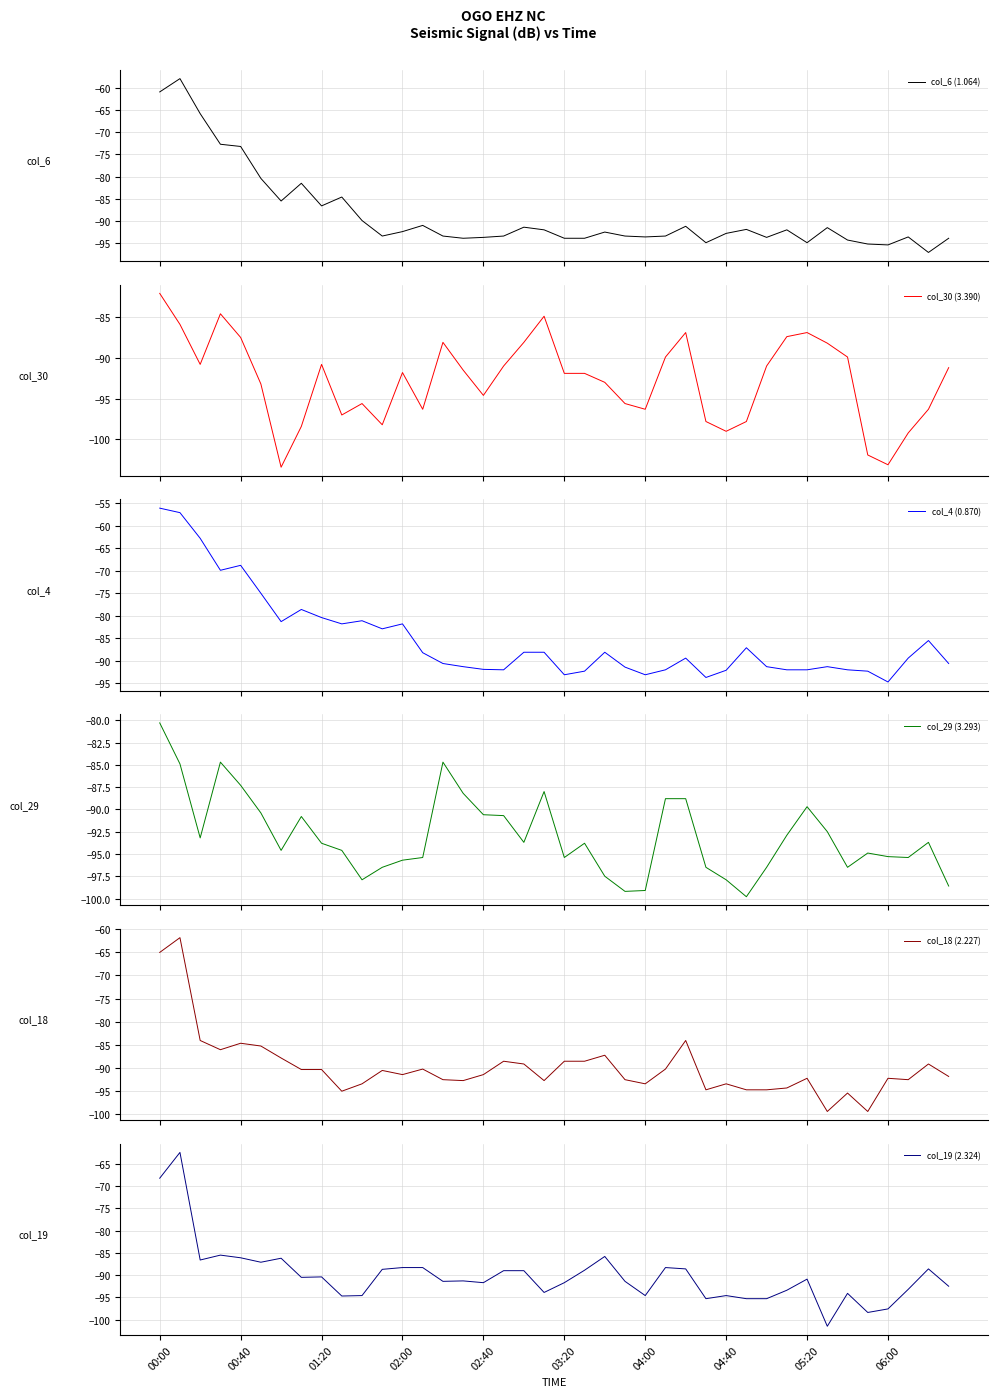

At which label does col_30 (3.390) first exceed -91?

00:00